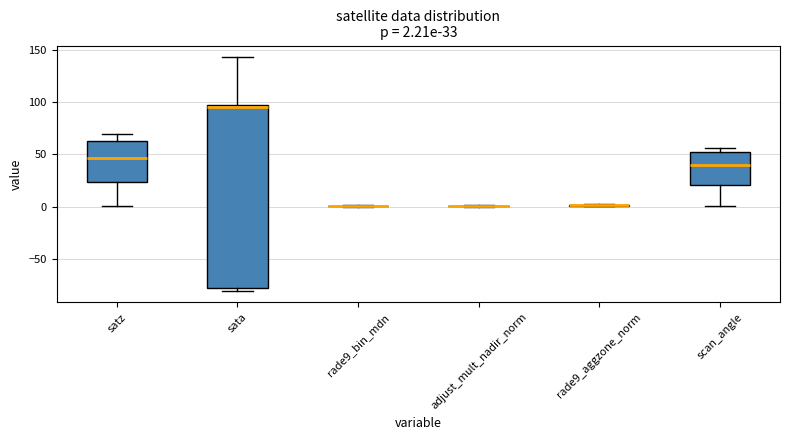

Which box is the tallest, from its lower edge to its upper edge?

sata